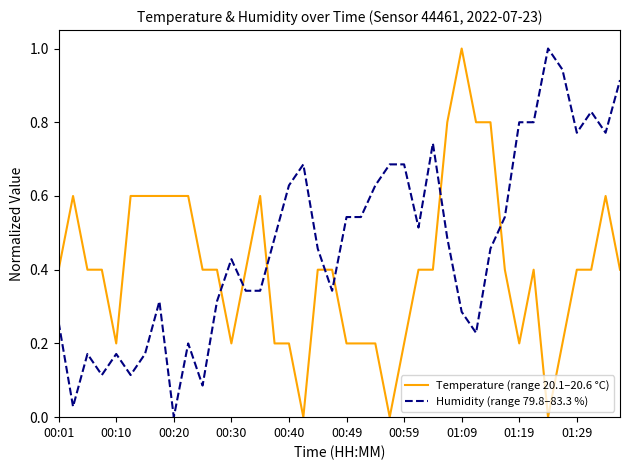

What is the maximum value shown in the chart?

1.0